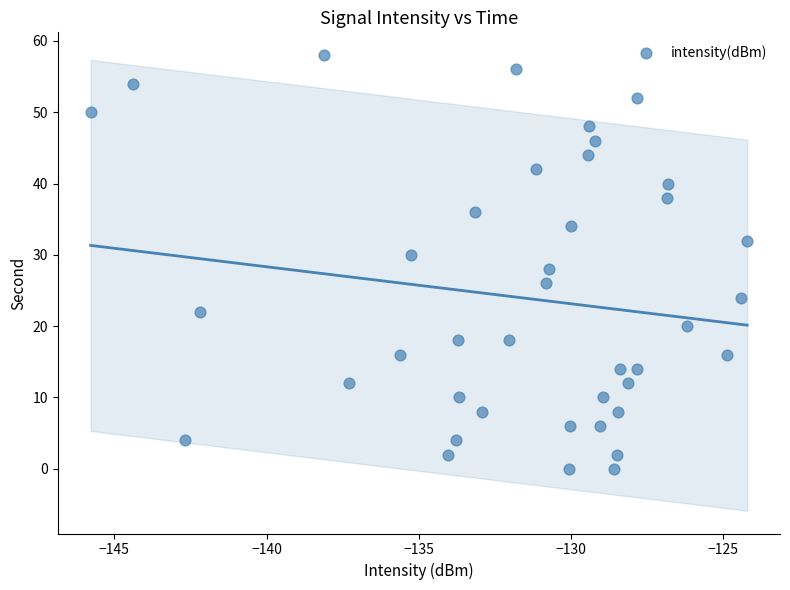

What is the range of Y values (max minus min)?

58